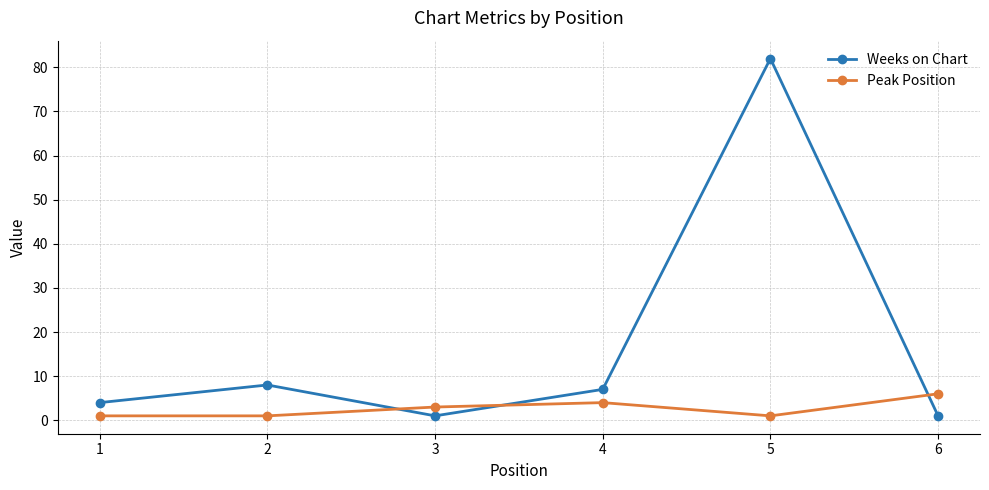

Rank the series at 3 from lowest to highest value.

Weeks on Chart, Peak Position